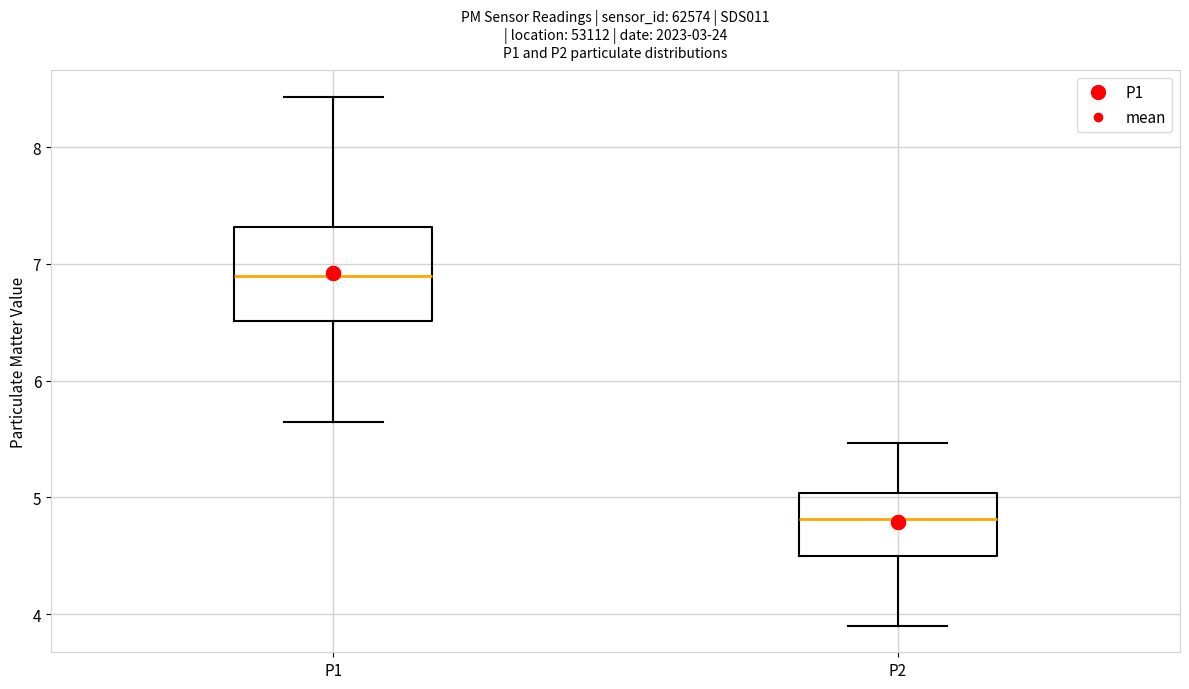

Reading left to right, read every box against the y-axis: the position of its median line, the range the box covers, and the ends of its whiskers. The values are not printed on the chart, so give them approximately, as read against the axis.

P1: median 6.9, box 6.5 to 7.3, whiskers 5.7 to 8.4
P2: median 4.8, box 4.5 to 5.0, whiskers 3.9 to 5.5